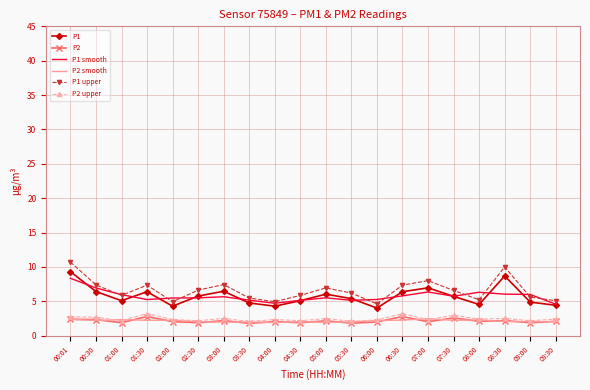

What position from the right is 01:30?

17